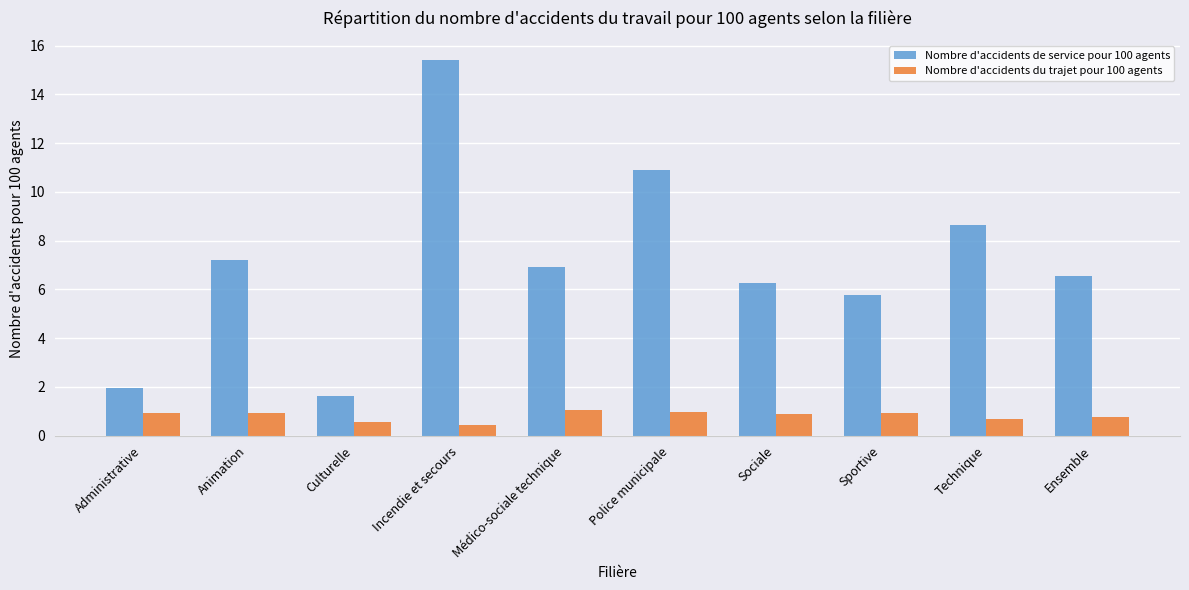

What is the sum of the Nombre d'accidents du trajet pour 100 agents values at Sociale and Administrative?

1.8